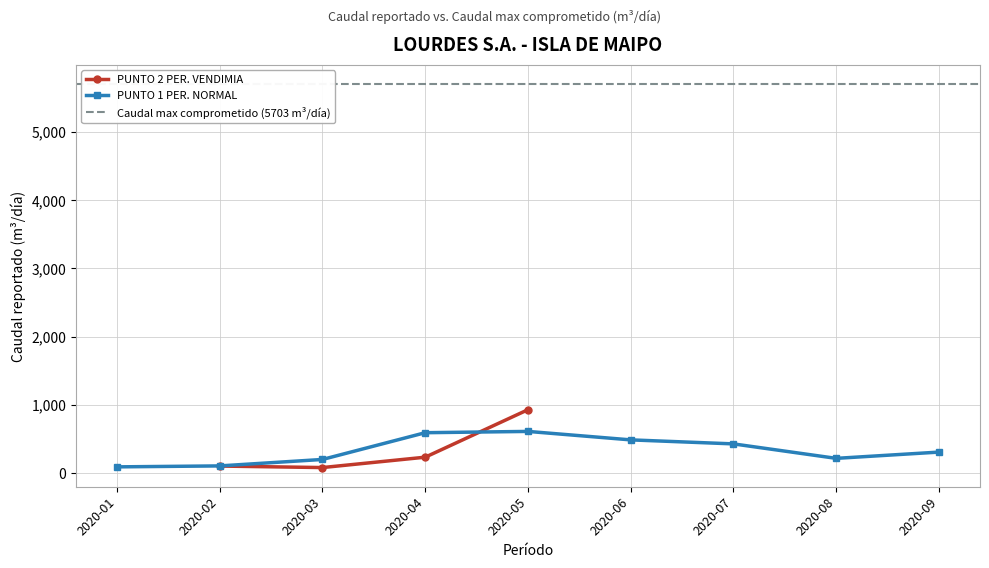

What is the average value?

338.7